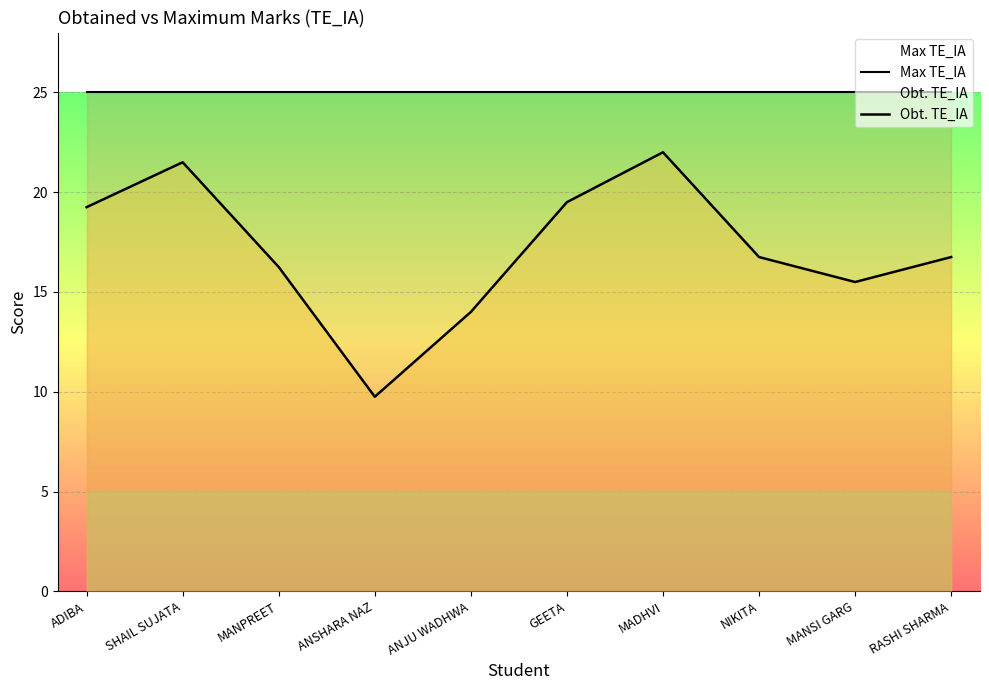

True or false: Max TE_IA has a value of 7.7 at SHAIL SUJATA.

False